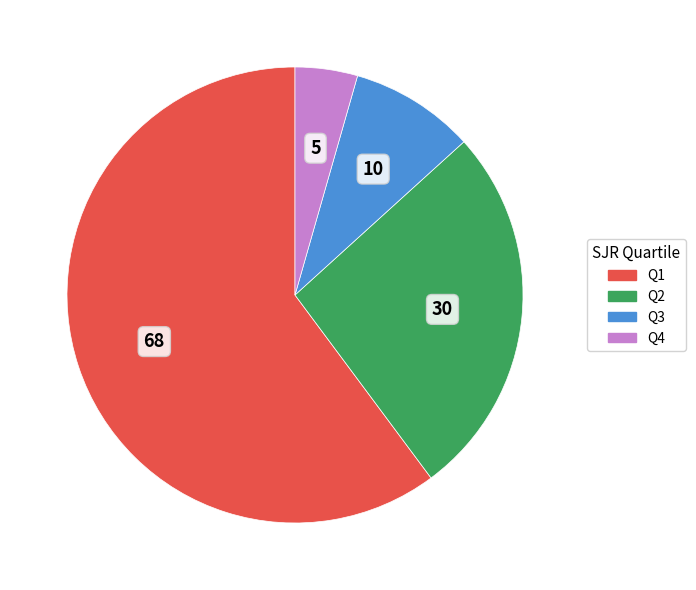

Count the number of slices in the pie.

4